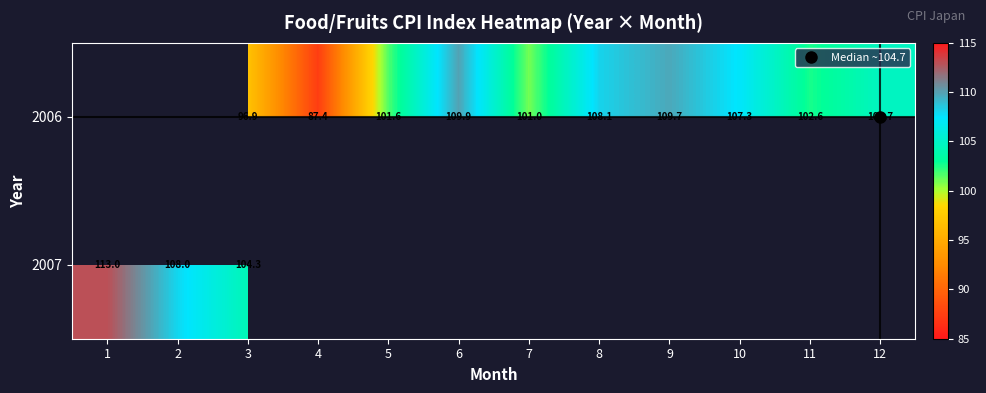

What is the minimum value for 2007?

104.3